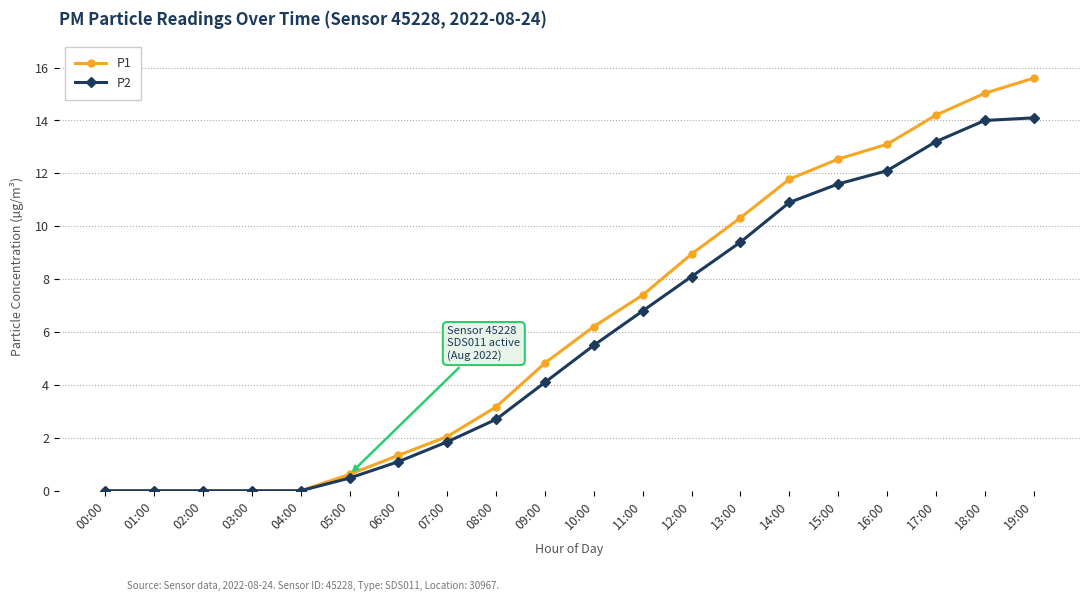

What is the label of the 17th point from the left?

16:00